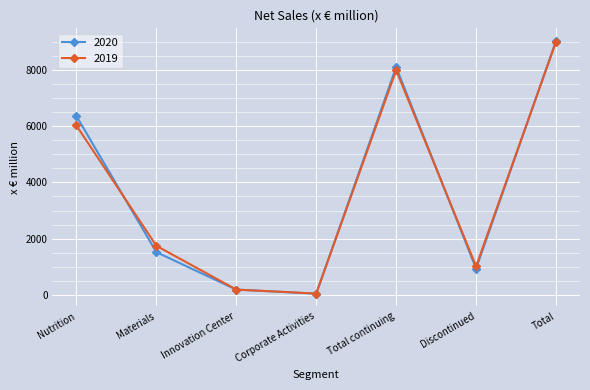

Where does the 2020 series first go above 1518?

Nutrition